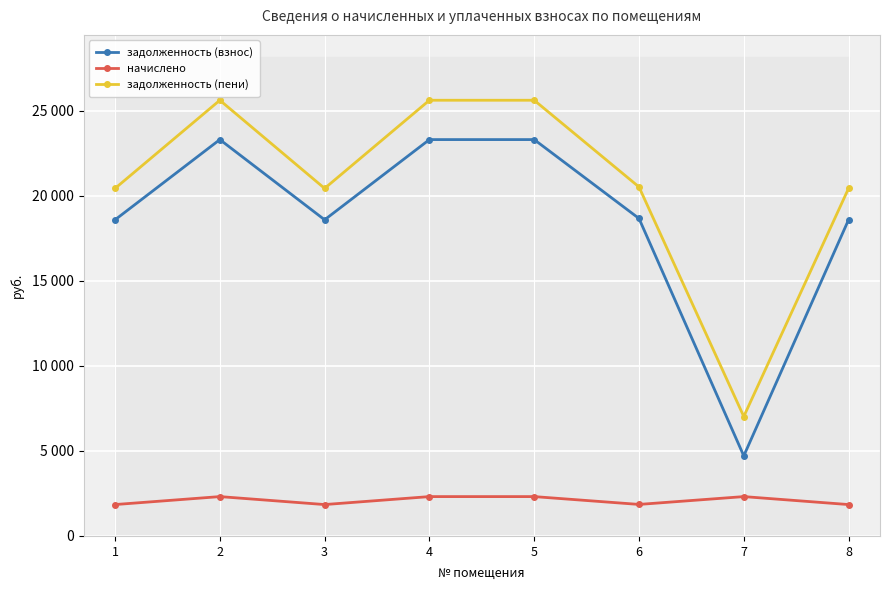

Which category has the lowest value across all series?

1